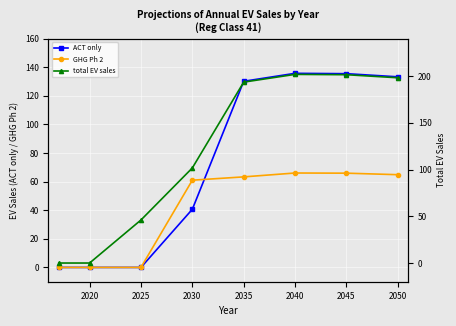

Is it true that GHG Ph 2 equals 0.0 at 2025?

True